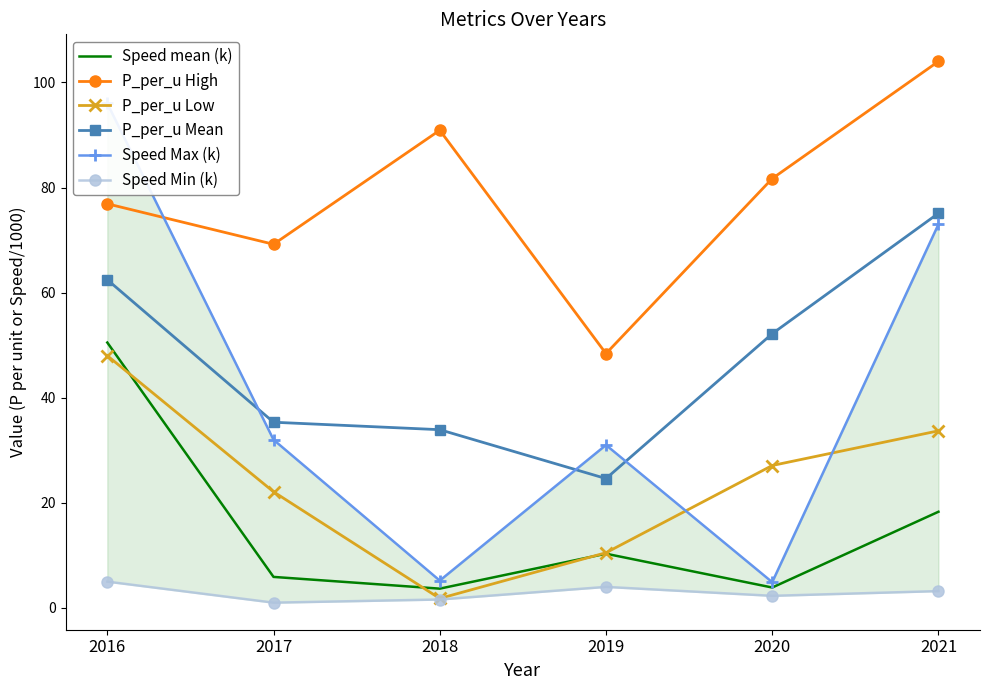

True or false: P_per_u Mean and Speed mean (k) intersect in this chart.

False